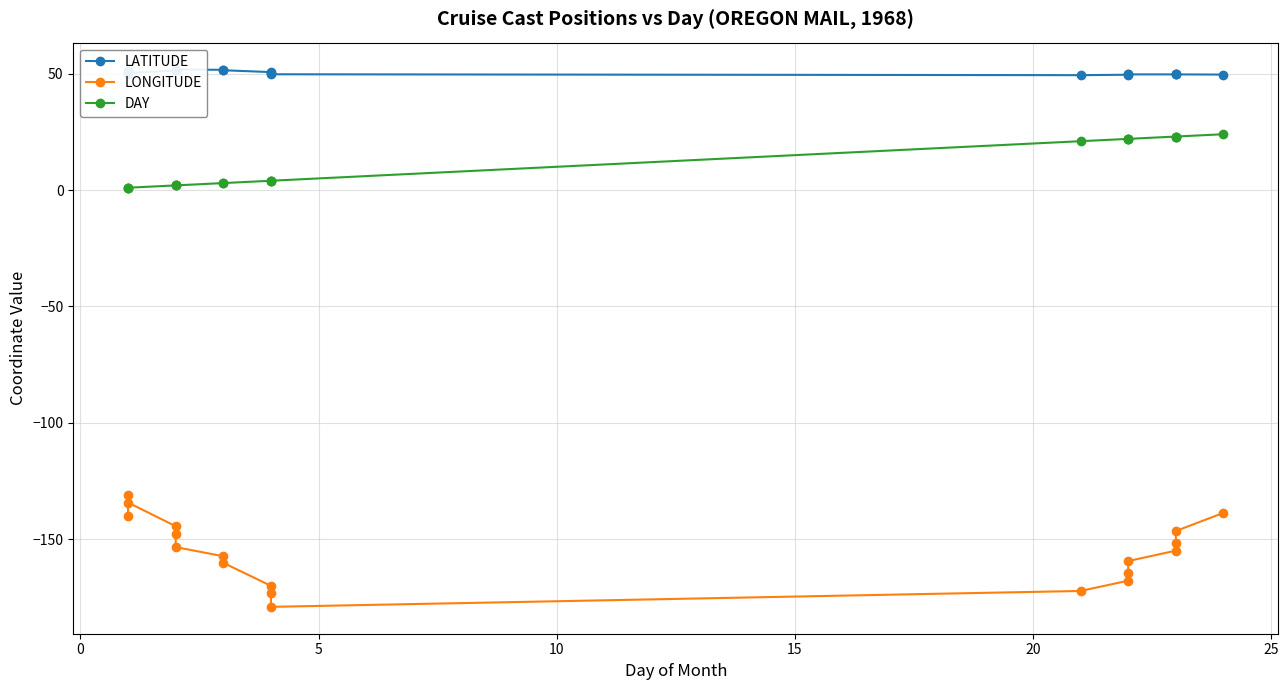

What is the difference between the highest and lowest values at 5?

184.7